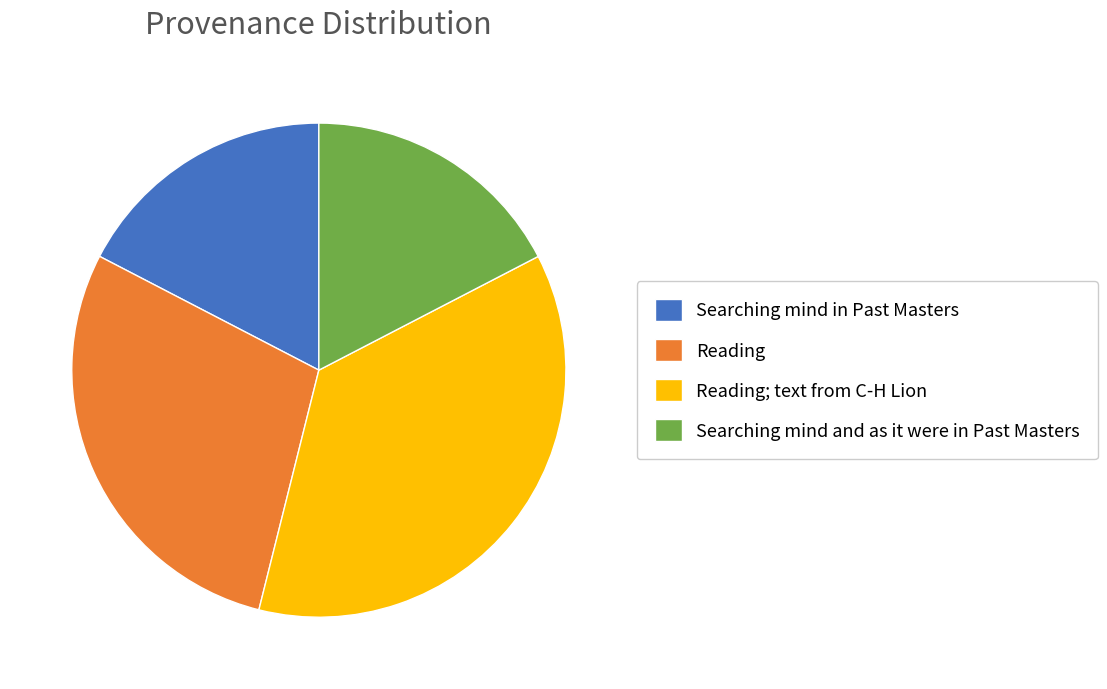

How many segments does this pie chart have?

4